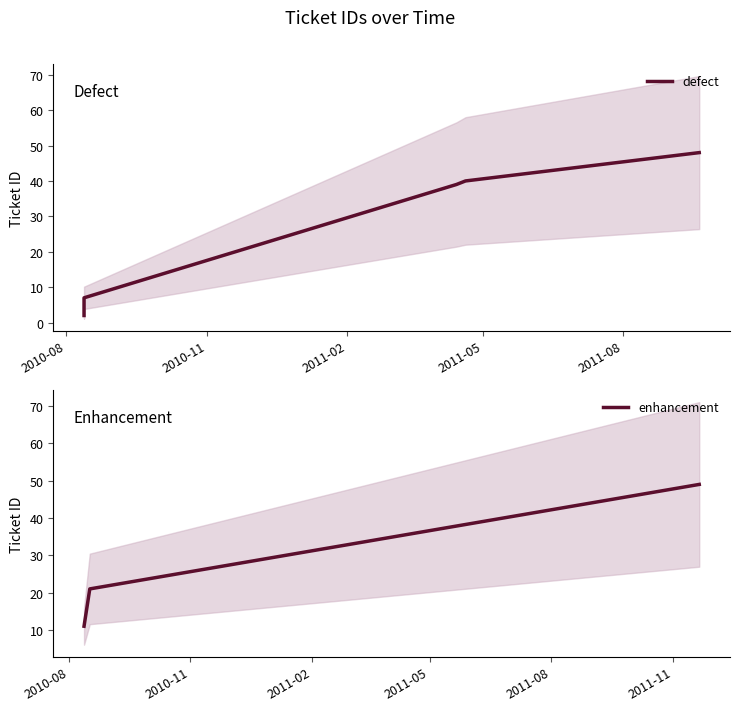

What is the approximate value at 2011-04-13 19:11:21, to the nearest 10?

40